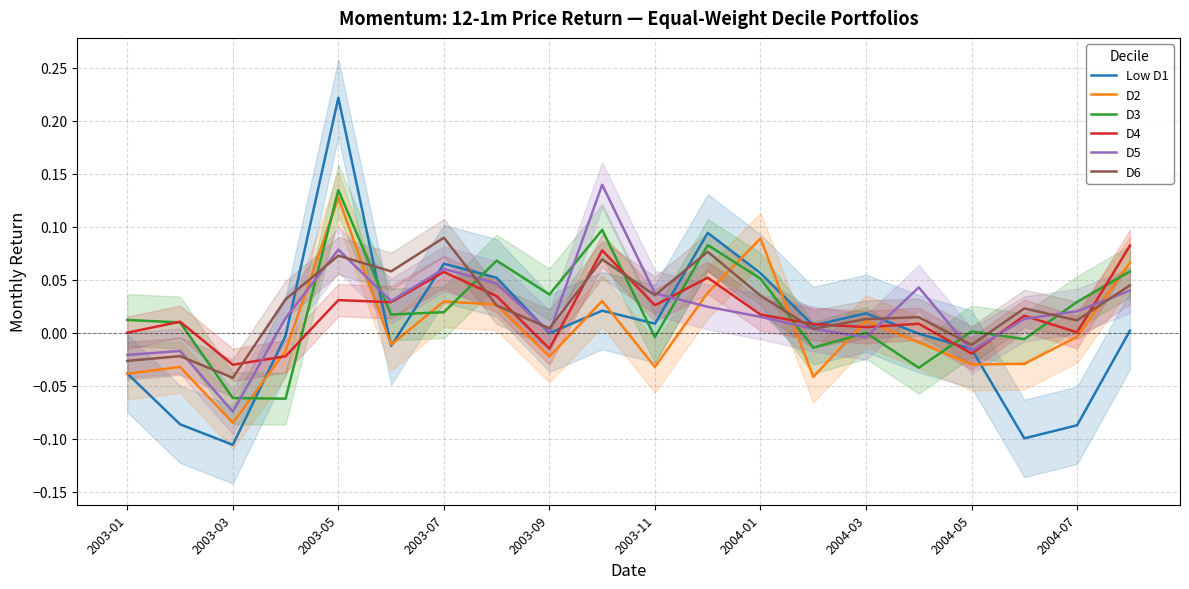

Which category has the highest value in the D6 series?

2003-07